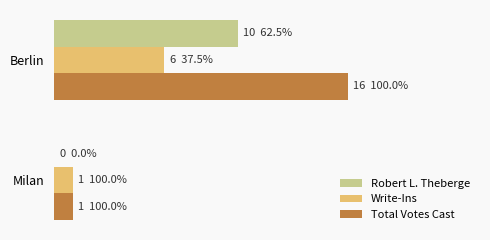

What are all the series names shown in the legend?

Robert L. Theberge, Write-Ins, Total Votes Cast